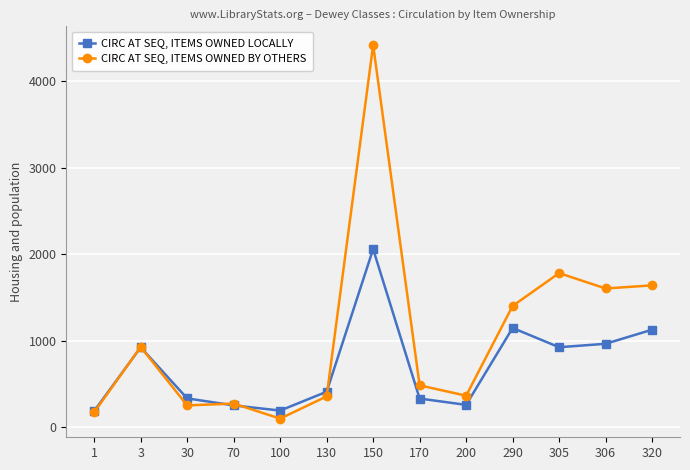

At which label does CIRC AT SEQ, ITEMS OWNED BY OTHERS reach its minimum?

100